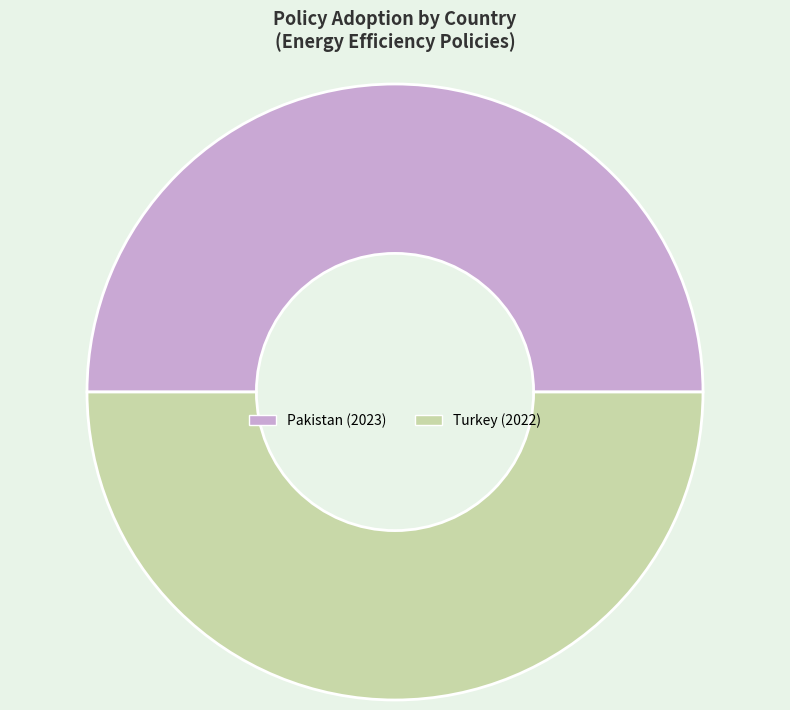

What is the ratio of the value at Turkey (2022) to the value at Pakistan (2023)?

1.0